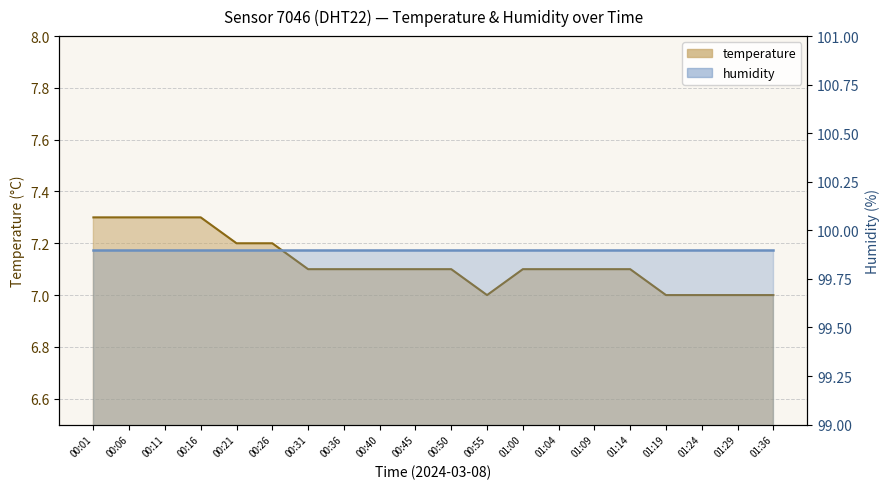

What is the smallest value displayed?

7.0